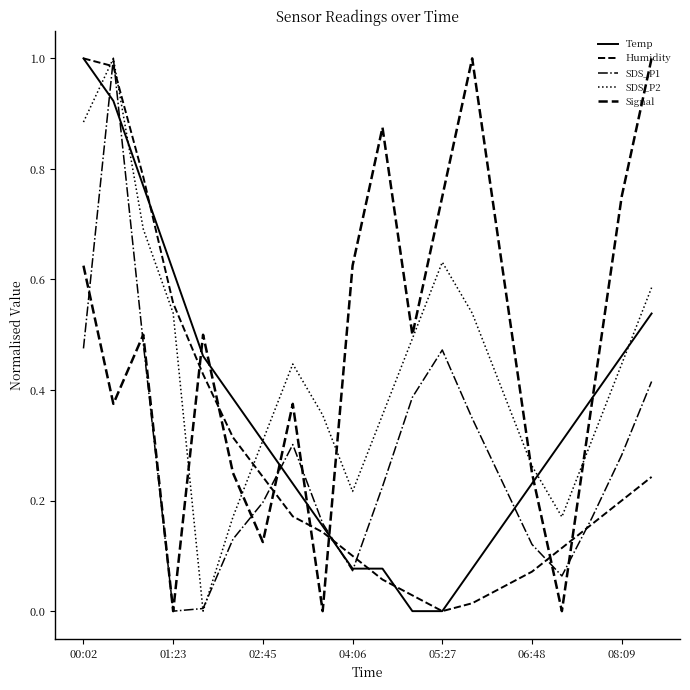

What is the average value of the Humidity series?

0.3